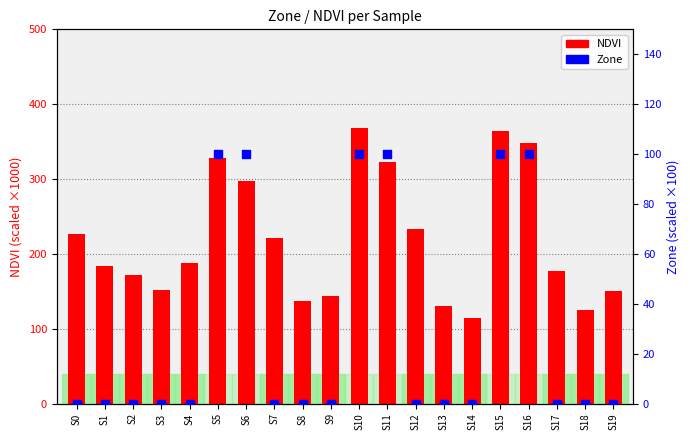

Which series reaches the maximum Y coordinate?

NDVI